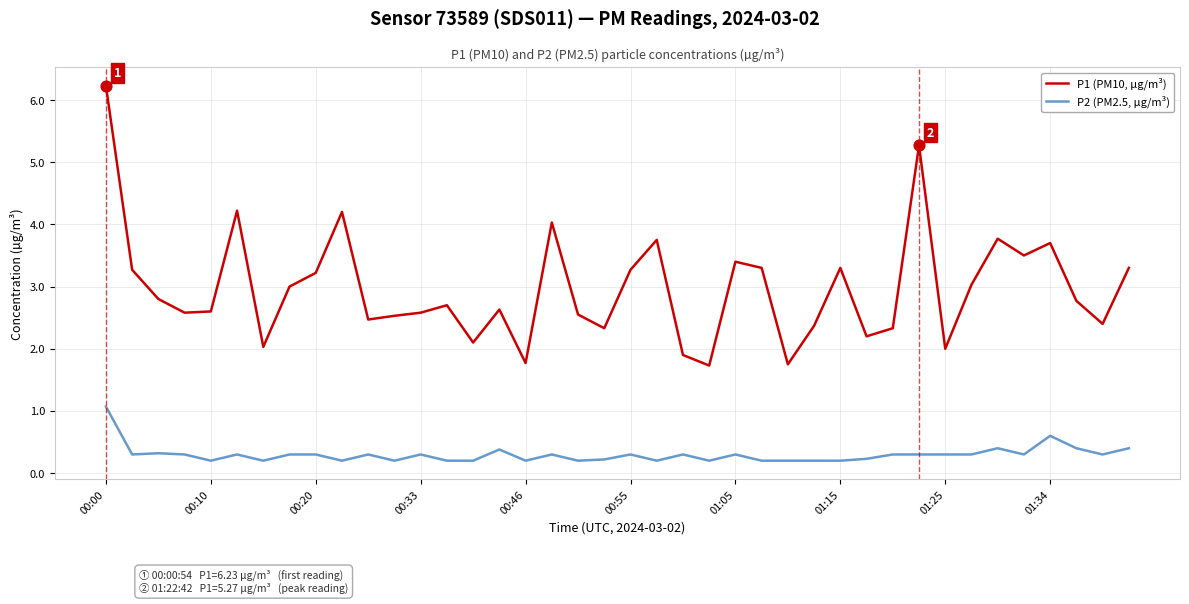

Which series has the largest total across all categories?

P1 (PM10, µg/m³)